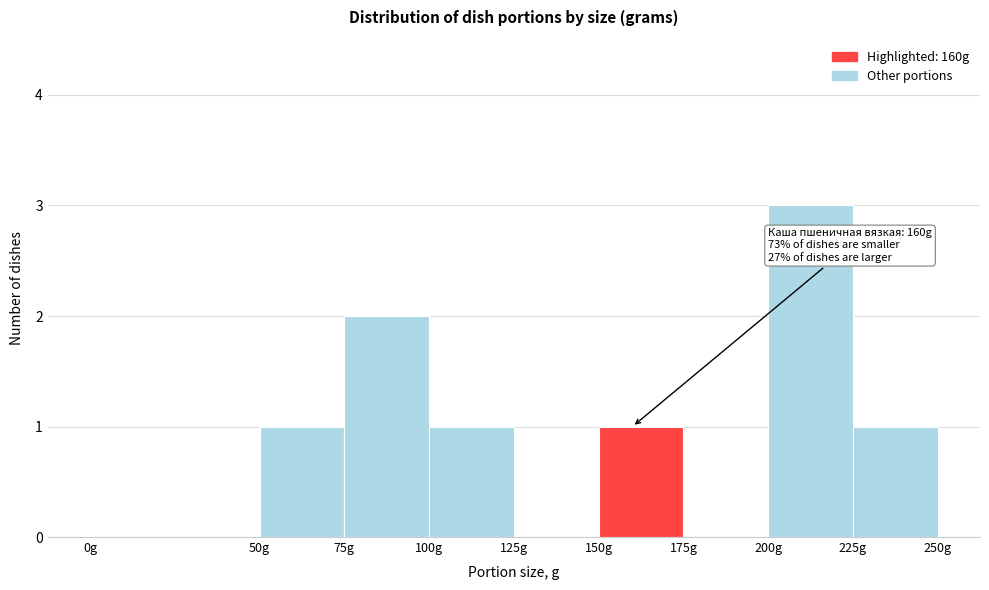

Over which range of the x-axis is the bar tallest?

200 to 225